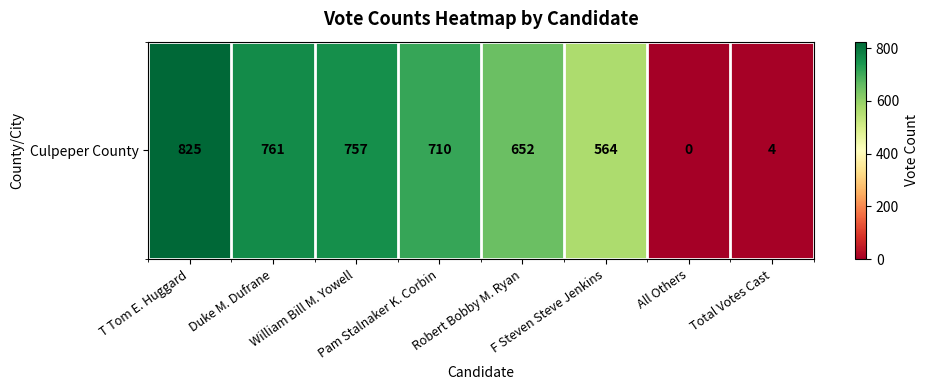

Where is the data nearest to the value 412?

F Steven Steve Jenkins